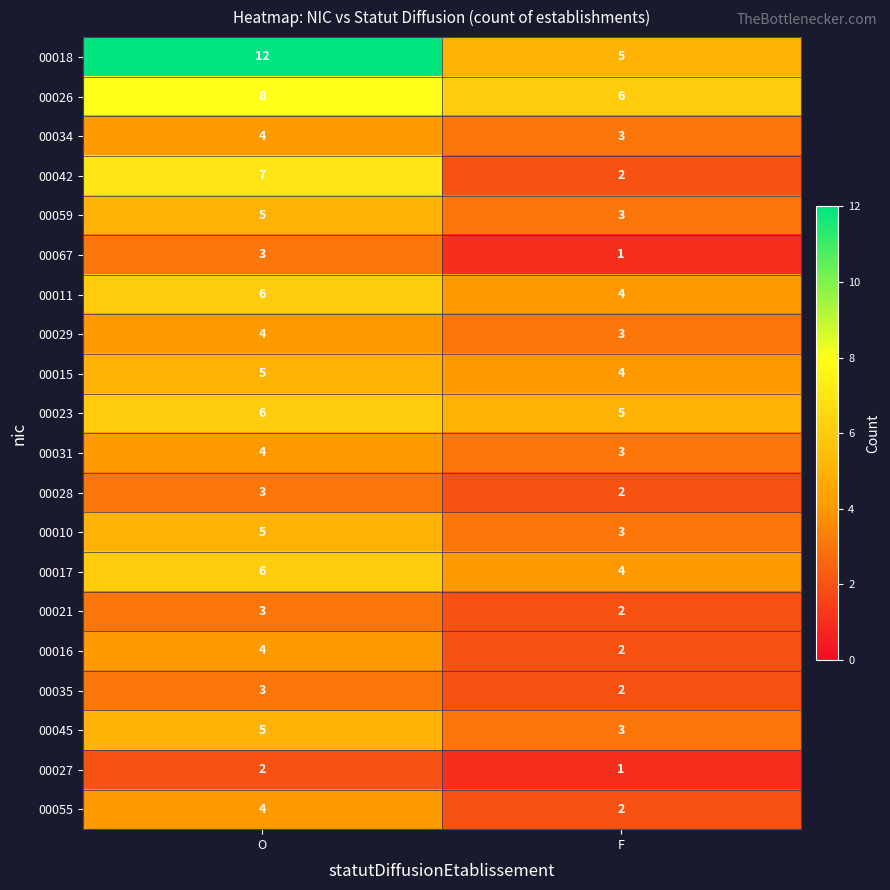

What is the spread (max minus min) of values at O?

10